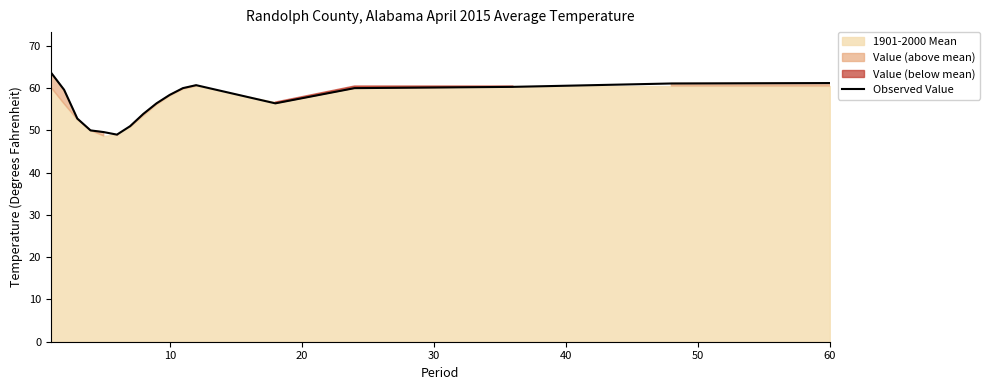

How many lines are shown in the chart?

1